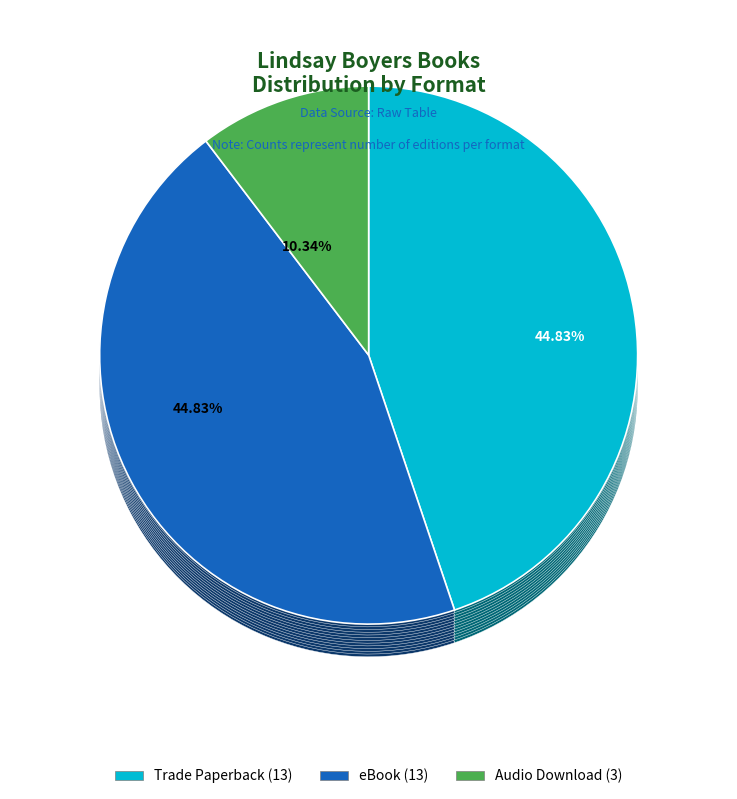

How many slices are in this pie chart?

3